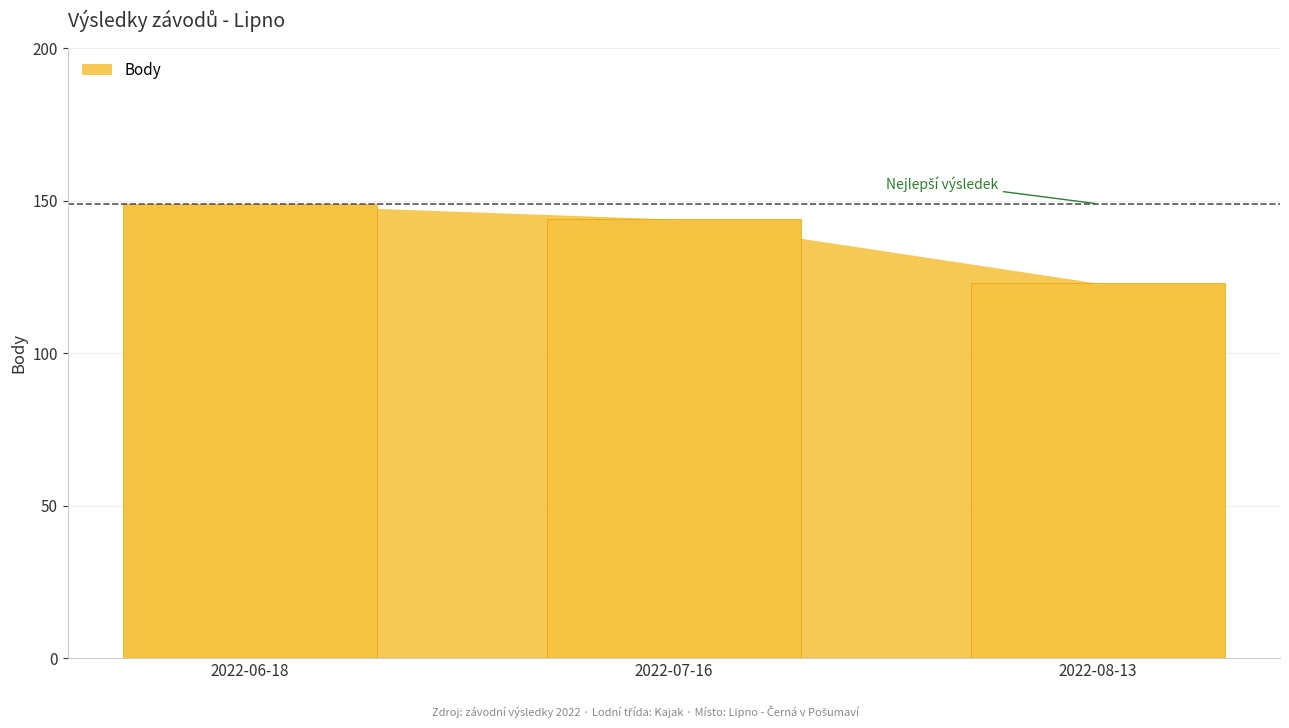

Reading right to left, extract all data points from this chart.

123	144	149